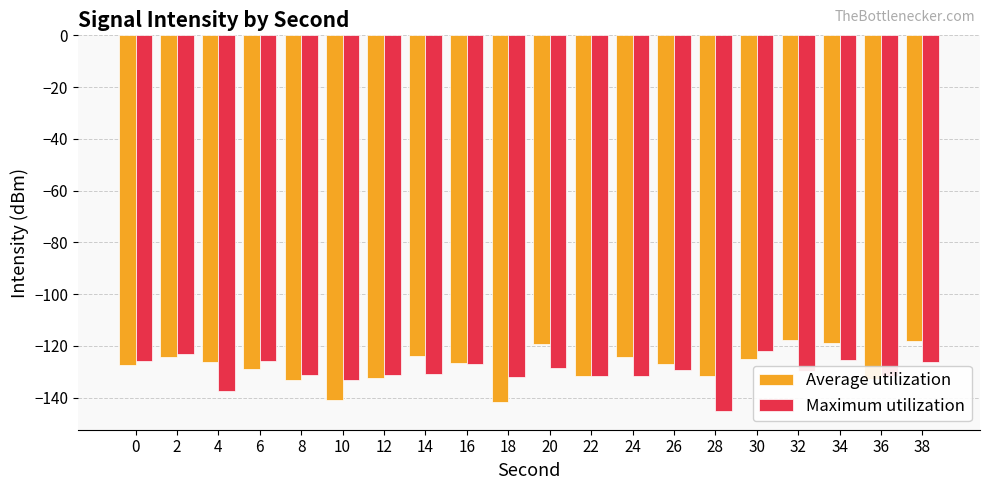

Rank the series by their average value, from lowest to highest.

Maximum utilization, Average utilization